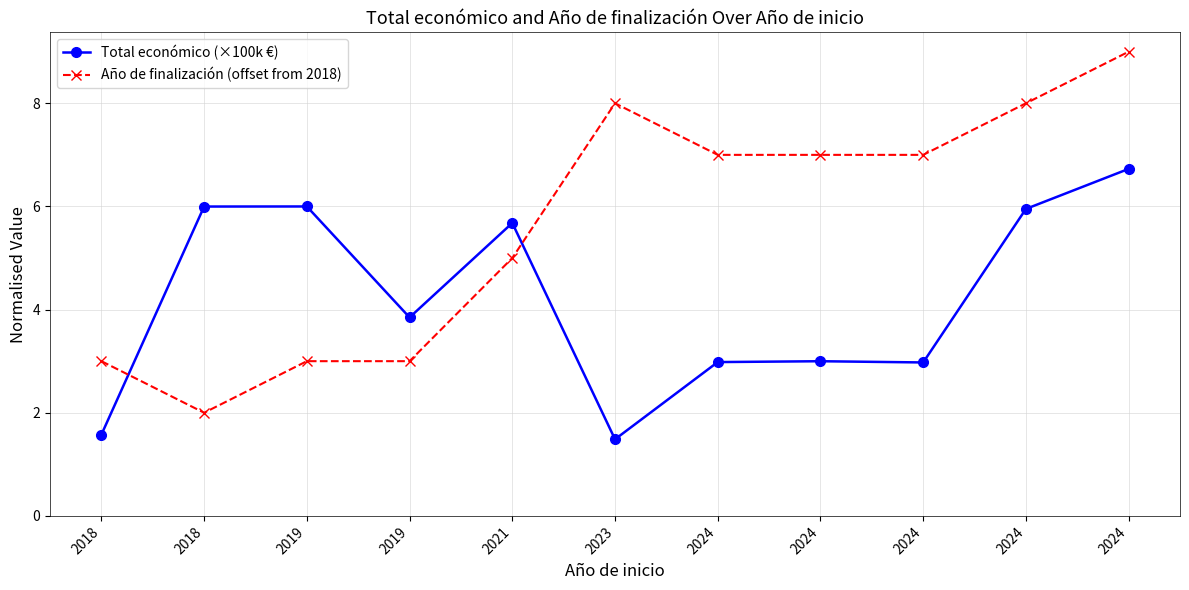

How many lines are shown in the chart?

2